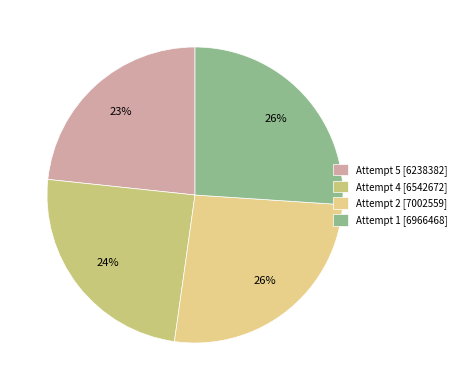

What is the total percentage of Attempt 1 and Attempt 5?

49.4%